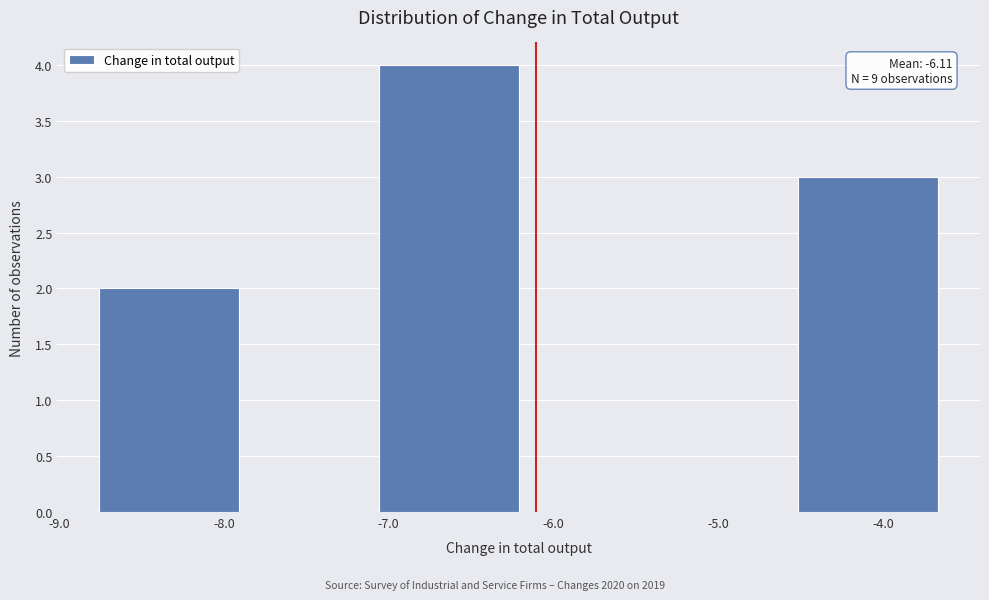

Over which range of the x-axis is the bar tallest?

-7.1 to -6.2